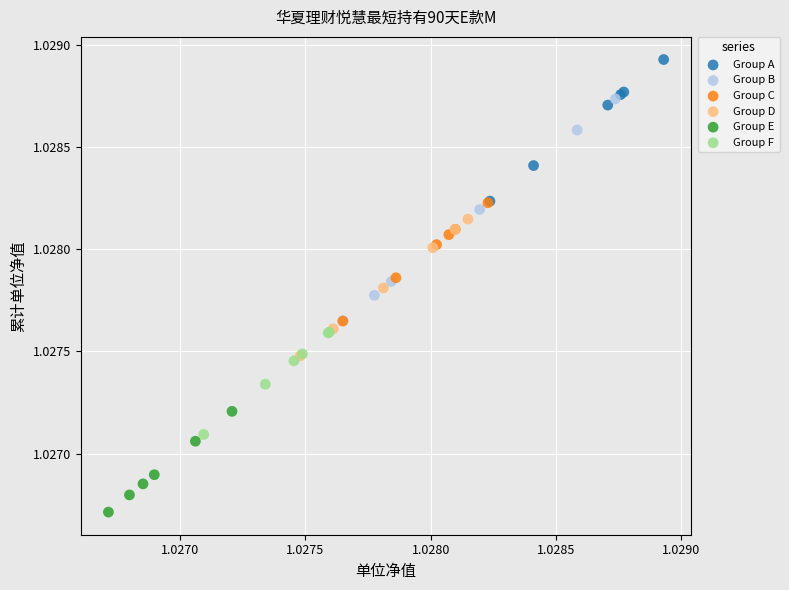

Which series reaches the minimum Y coordinate?

Group E